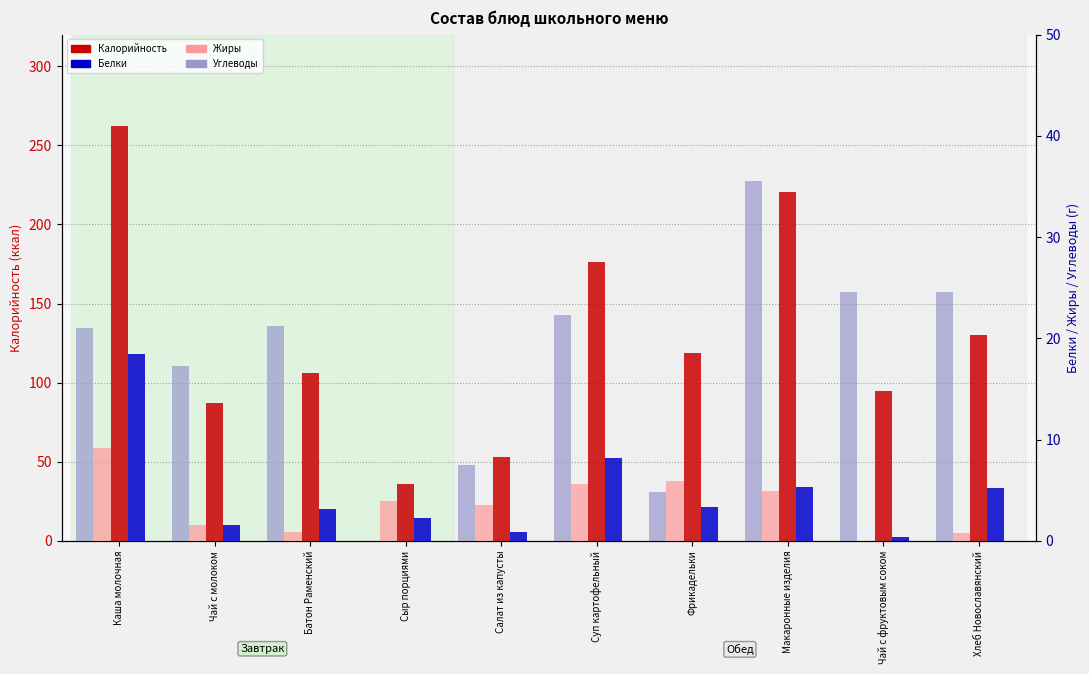

At how many categories does at least one series exceed 45?

9